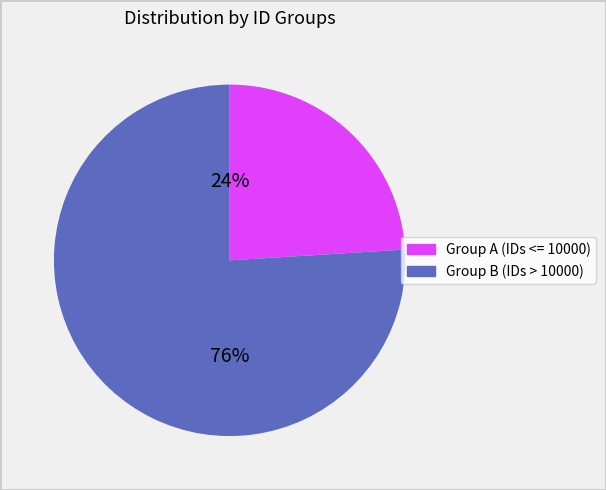

To the nearest percent, what is the difference between the largest and smallest slice percentages?

52%